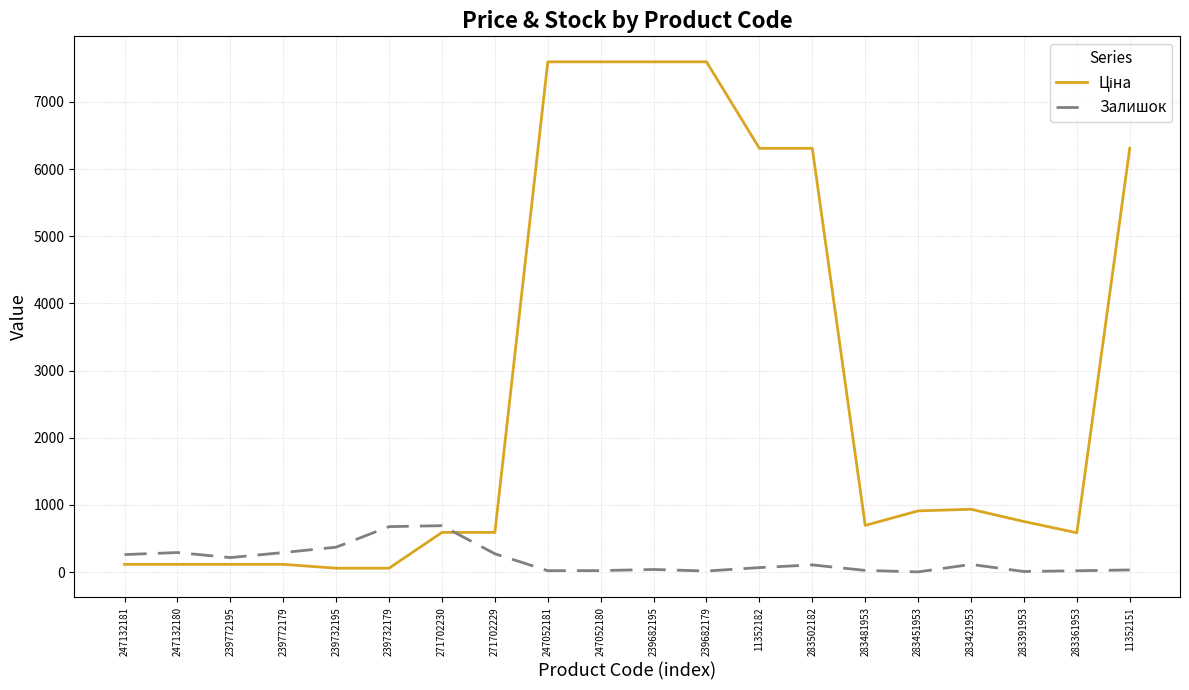

How many lines are shown in the chart?

2